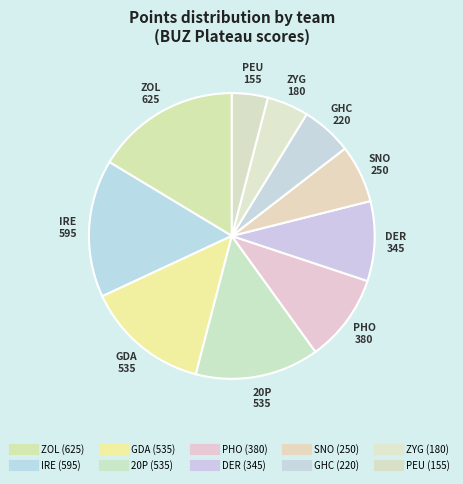

How many slices are in this pie chart?

10